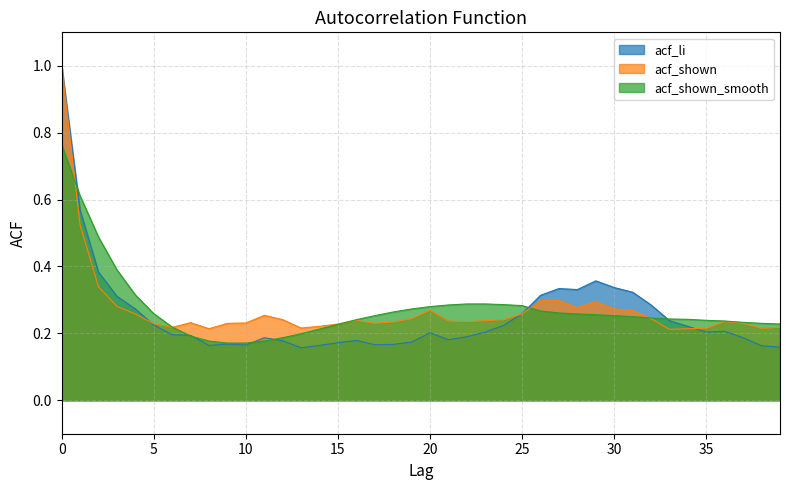

Where do acf_shown and acf_li first cross each other?

4 and 5